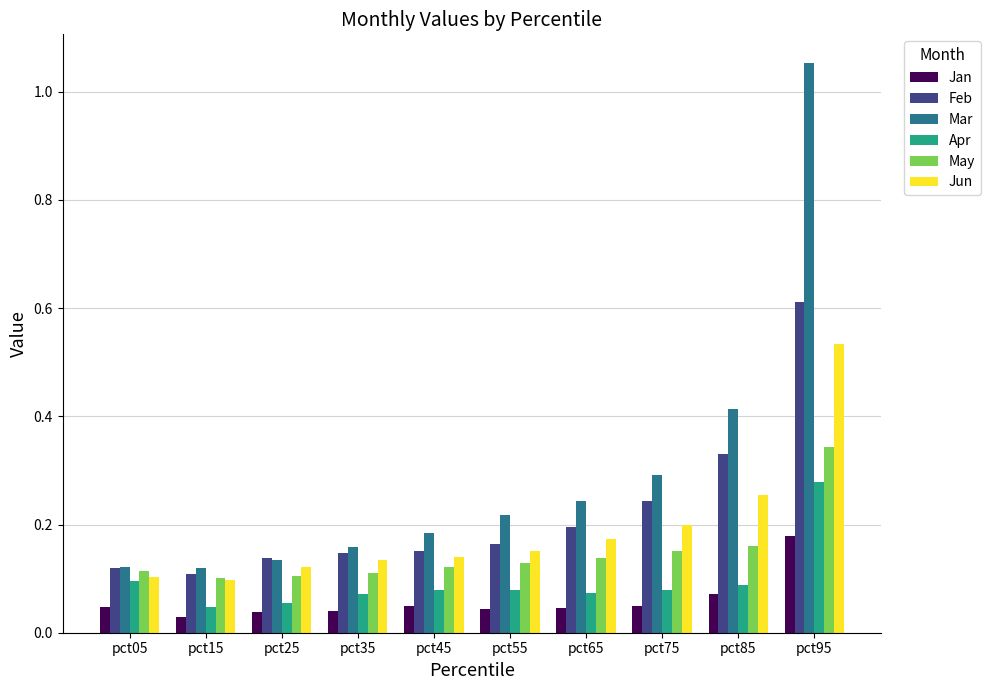

Count the Feb values in the range 0 to 1.

10